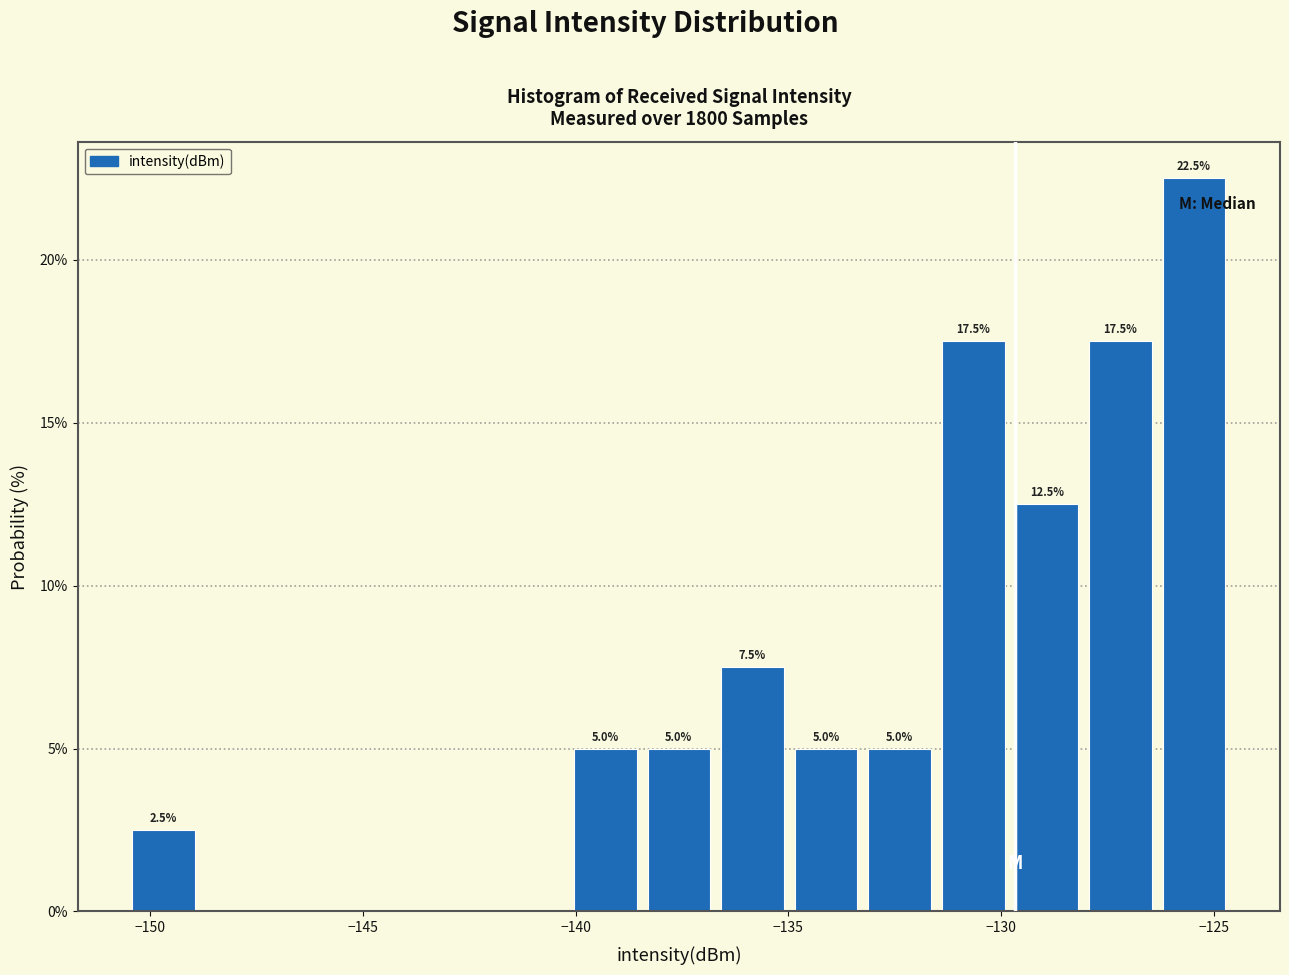

Read against the x-axis, roughly where is the centre of the tallest bar?

-125.5